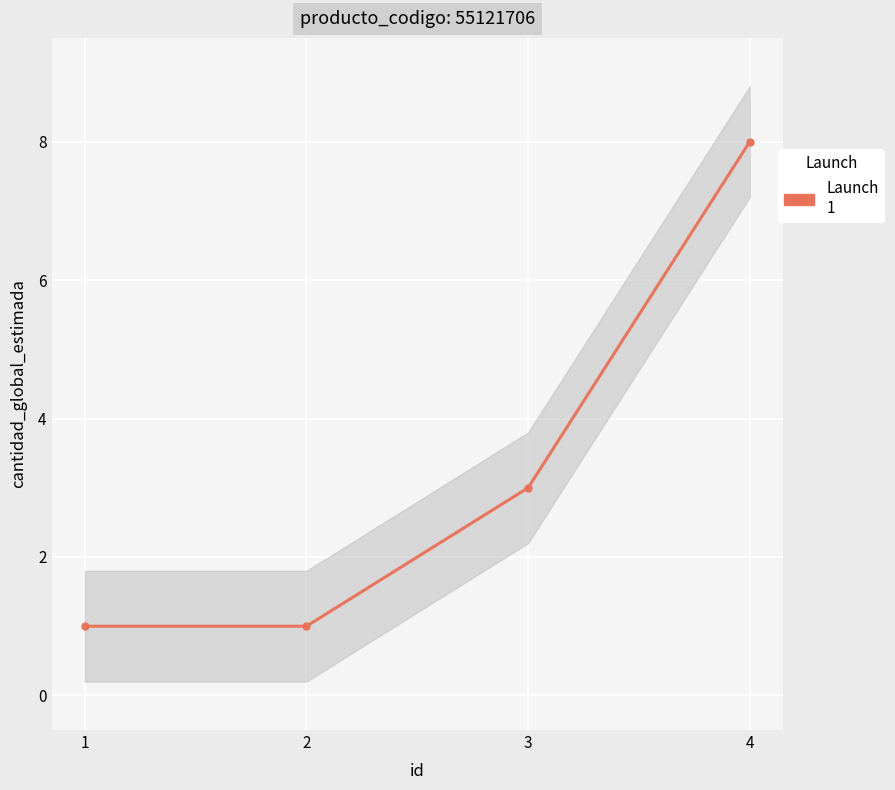

What is the difference between the maximum and minimum values?

7